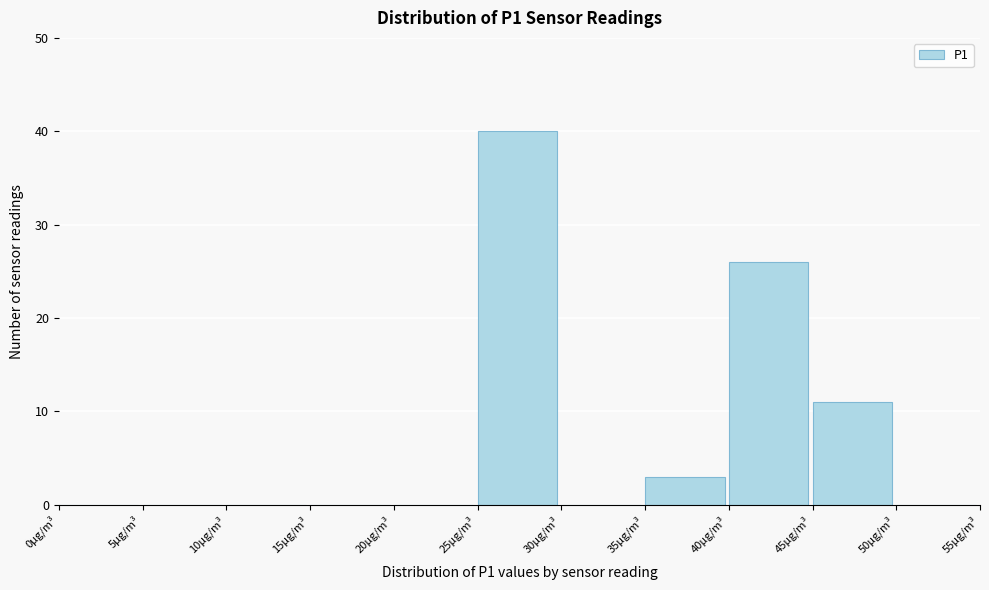

Reading left to right, transcribe this chart: for each bar, give the range it covers on the x-axis and its height. The values are not printed on the chart, so give them approximately, as read against the axis.

0 to 5: 0
5 to 10: 0
10 to 15: 0
15 to 20: 0
20 to 25: 0
25 to 30: 40
30 to 35: 0
35 to 40: 3
40 to 45: 26
45 to 50: 11
50 to 55: 0